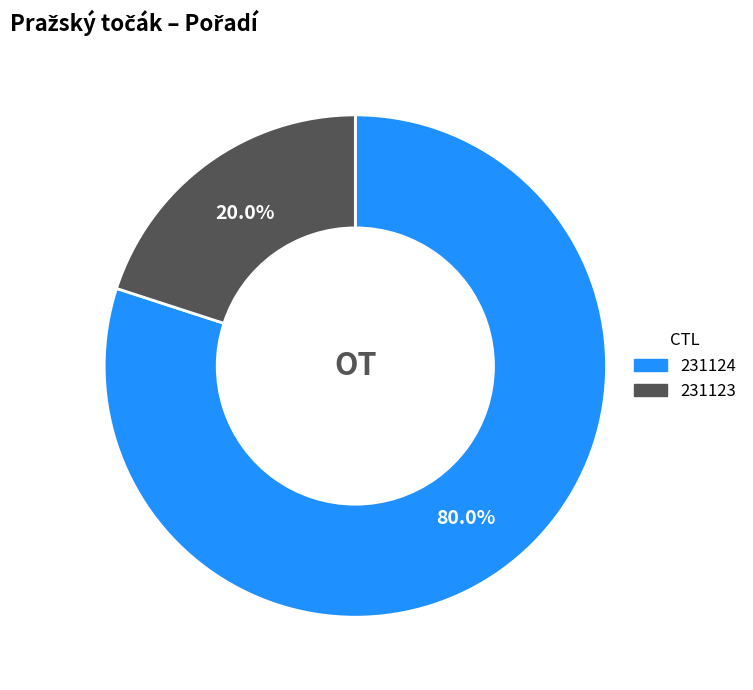

To the nearest percent, what is the combined percentage of 231123 and 231124?

100%